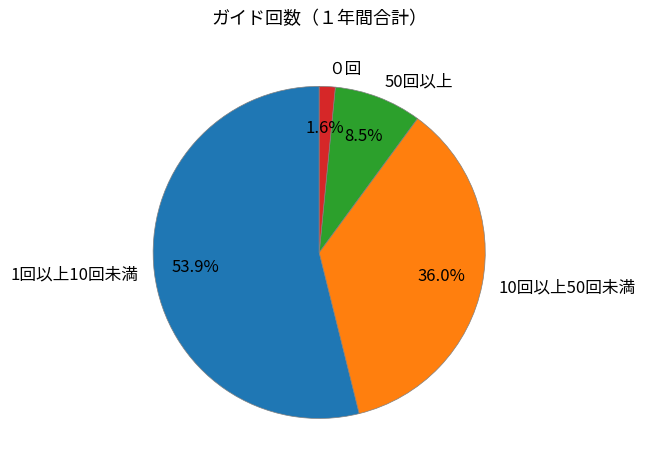

To the nearest percent, what portion does 1回以上10回未満 represent?

54%